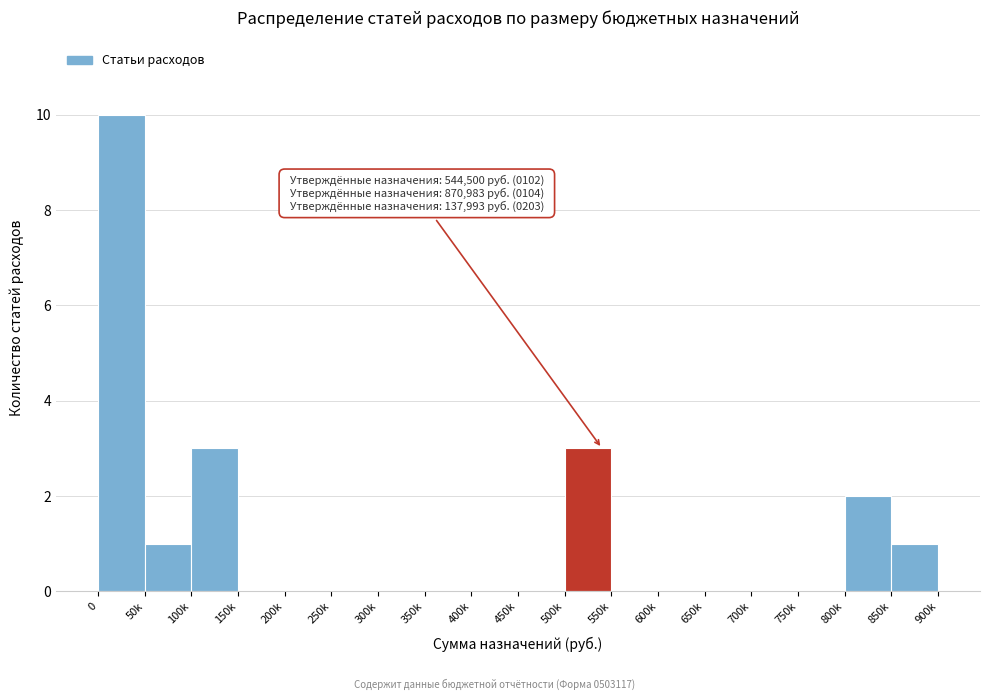

Reading left to right, transcribe all the data shown in this chart.

0=10	50k=1	100k=3	150k=0	200k=0	250k=0	300k=0	350k=0	400k=0	450k=0	500k=3	550k=0	600k=0	650k=0	700k=0	750k=0	800k=2	850k=1